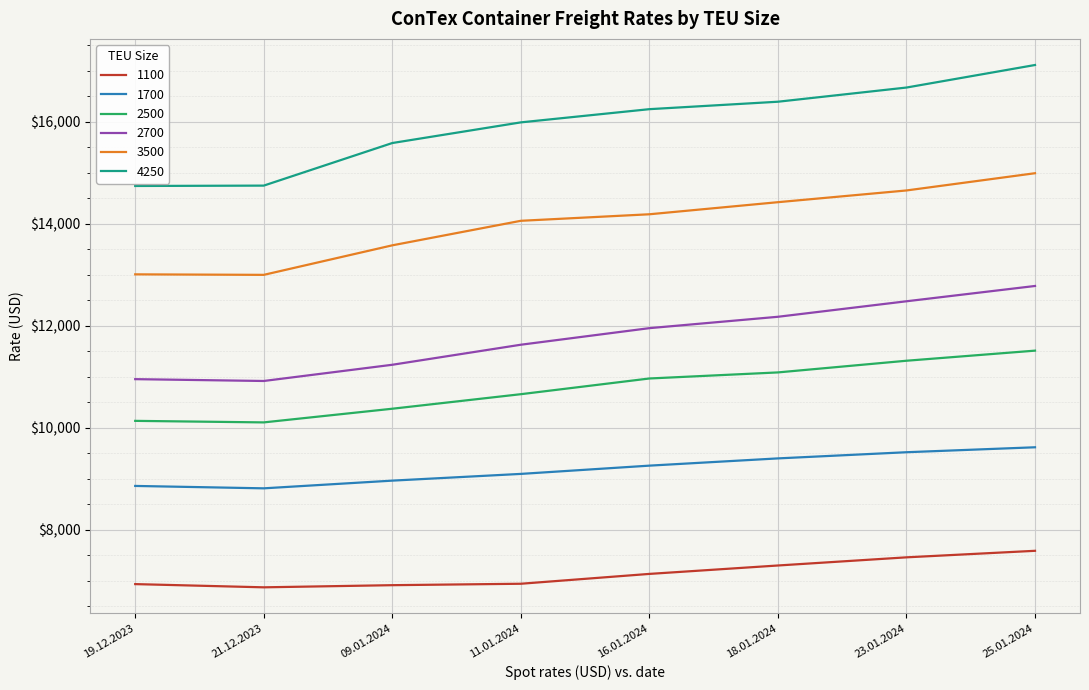

What is the difference between the maximum and minimum values in the 1100 series?

716